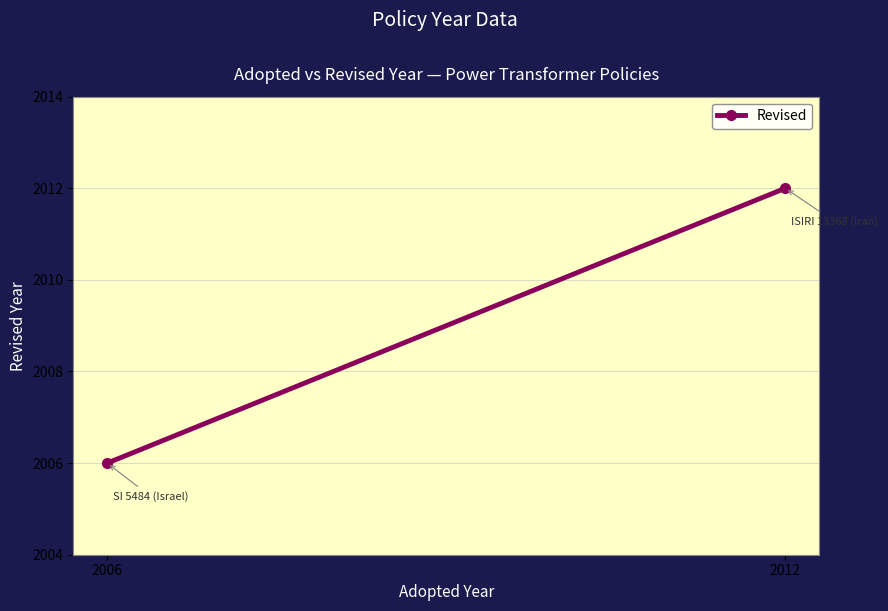

Reading right to left, what are all the values shown in this chart?

2006=2006	2012=2012